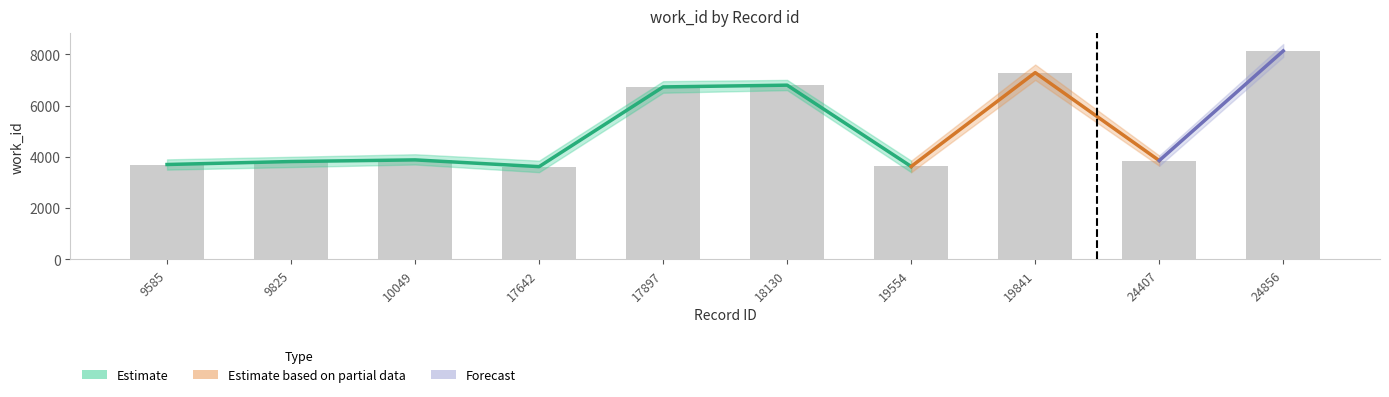

What is the greatest value displayed?

8131